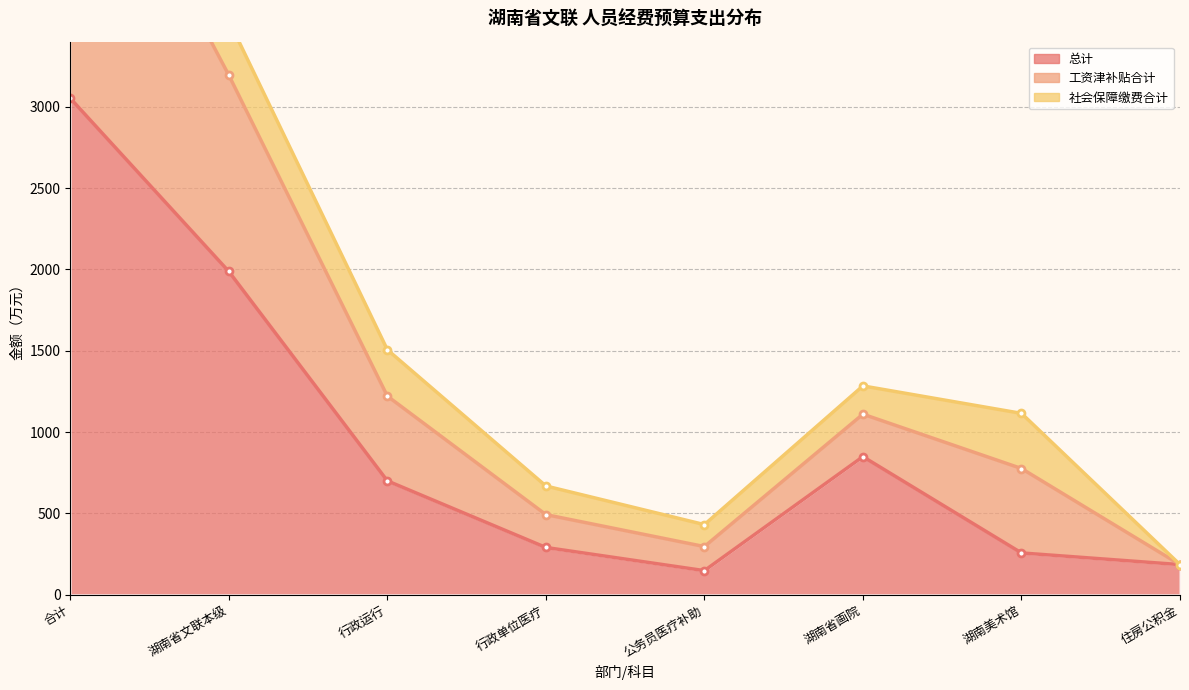

What is the maximum value for 工资津补贴合计?

5887.8